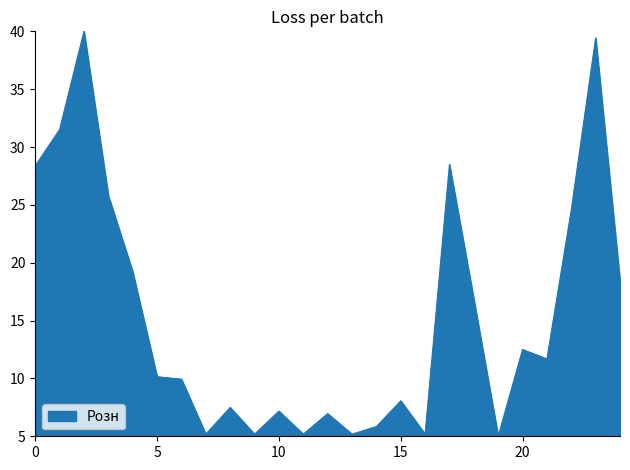

What is the difference between the maximum and minimum values?

35.0